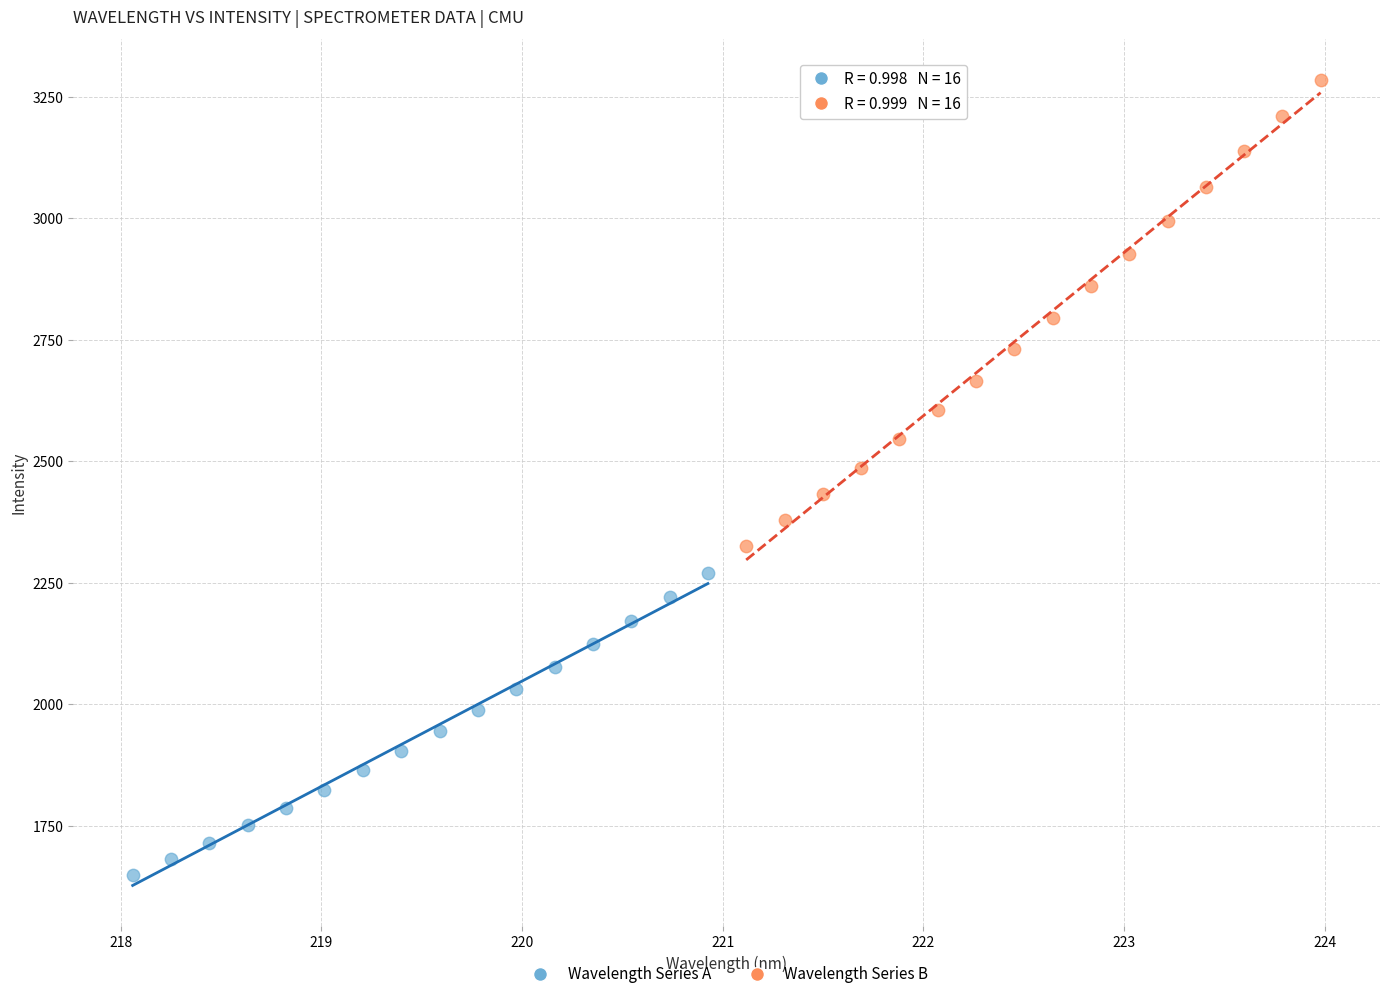

Which series reaches the minimum Y coordinate?

Wavelength Series A